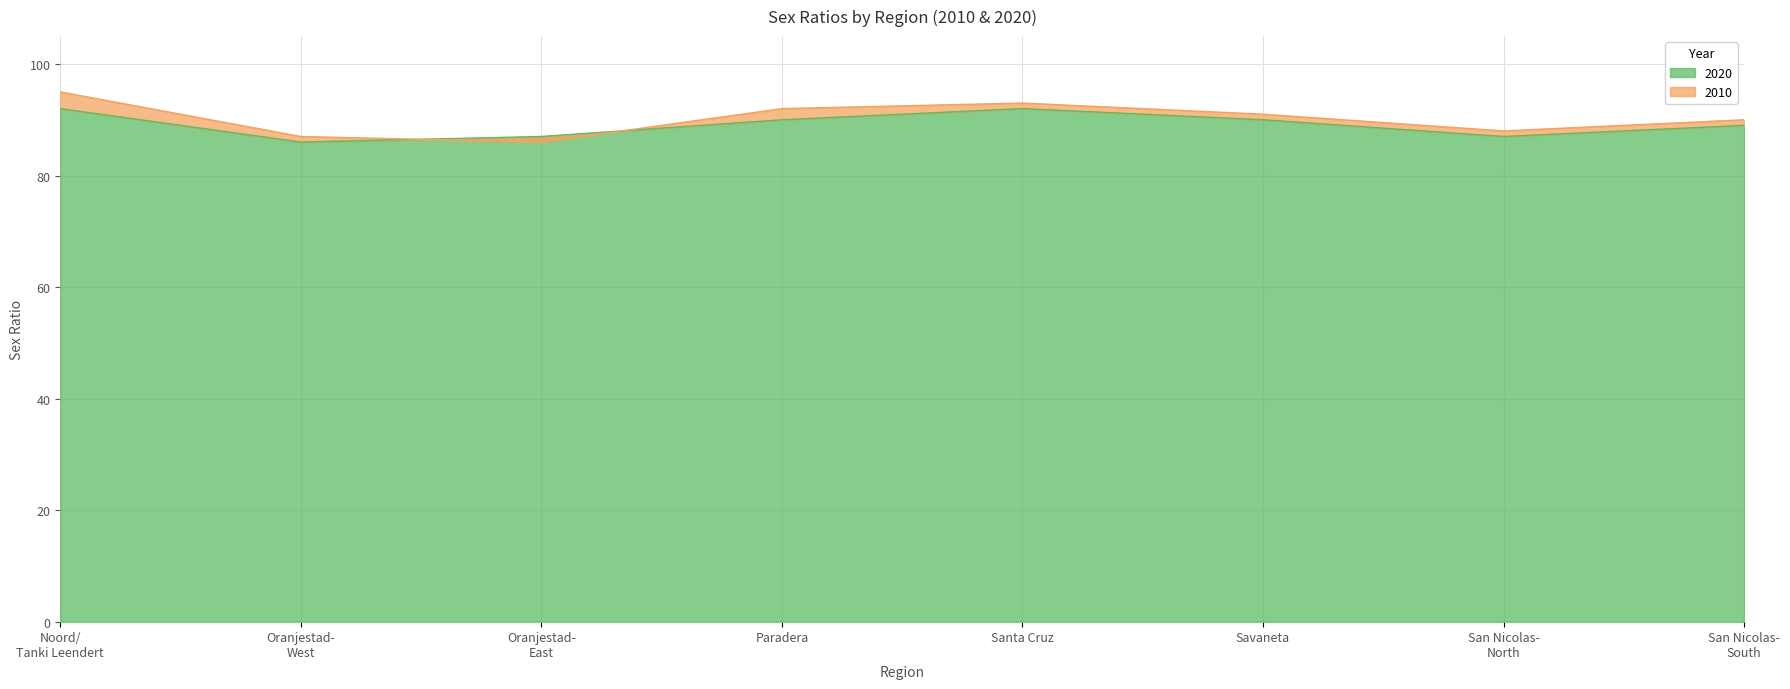

At how many categories does at least one series exceed 88?

5